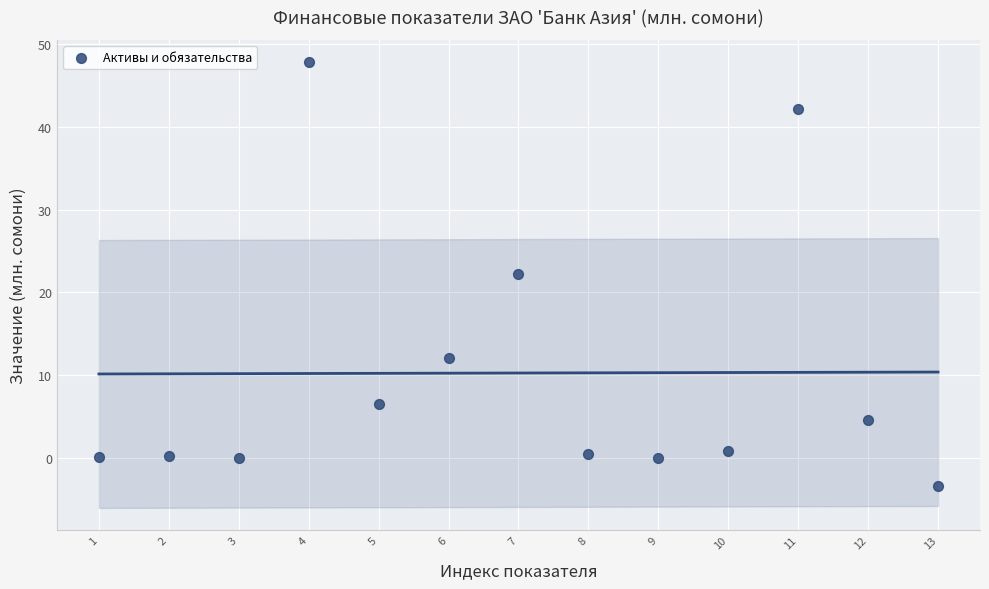

What is the range of Y values (max minus min)?

51.2